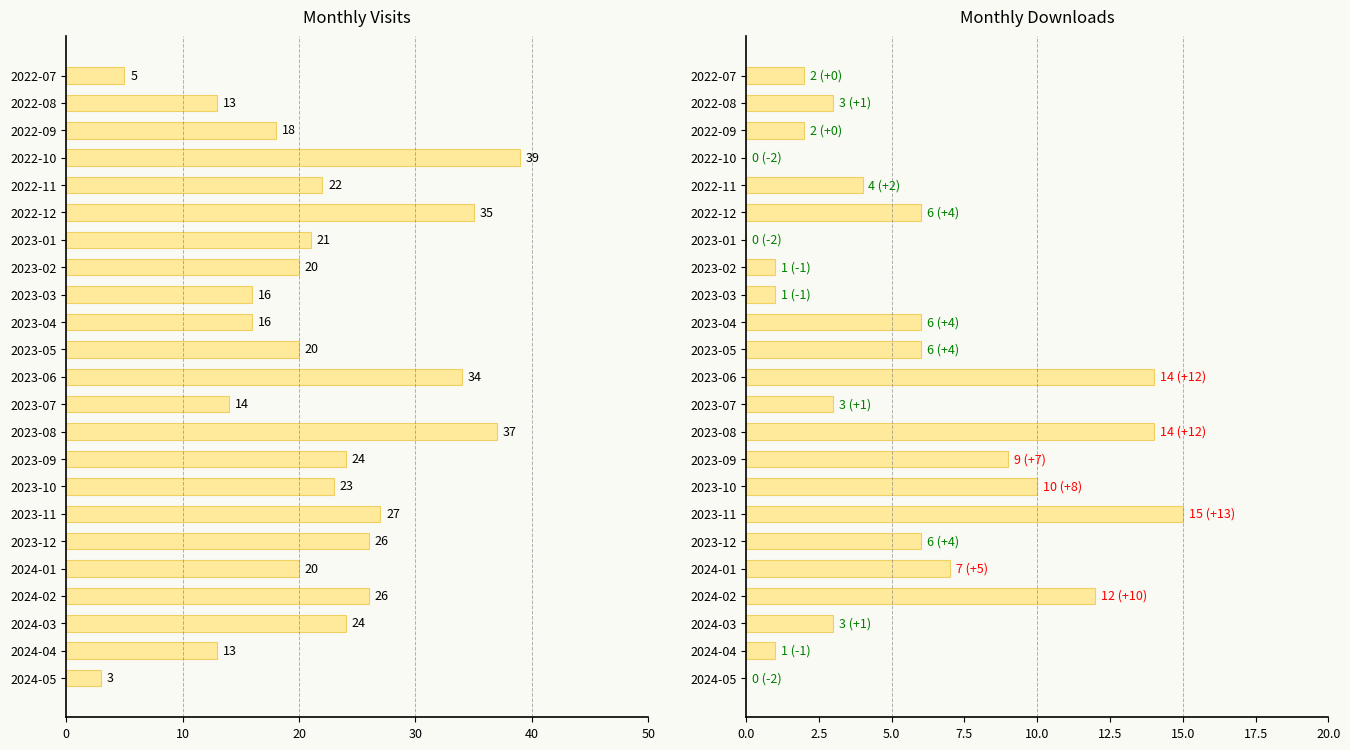

List the series in order of their peak value, lowest first.

monthly_download_resource, monthly_visit